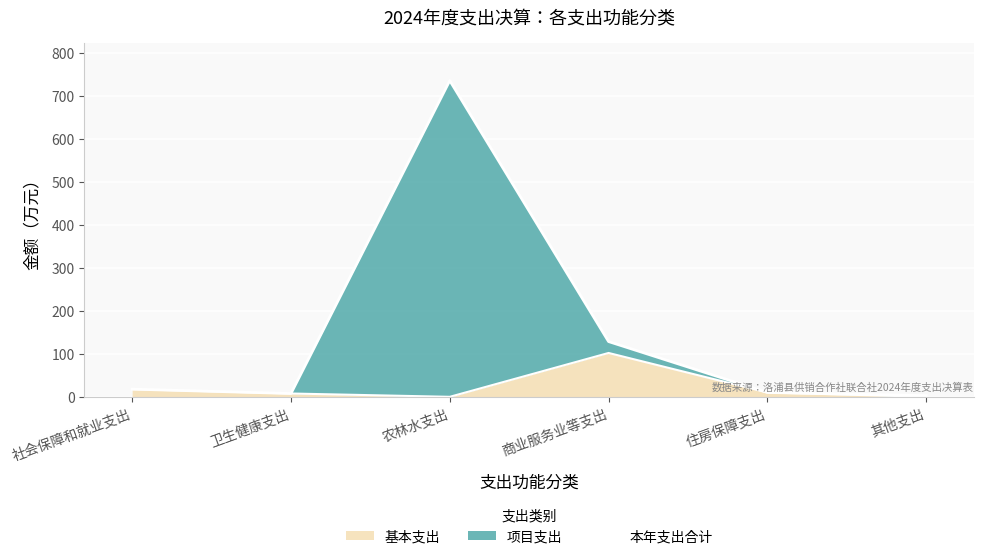

Which has a higher value, 卫生健康支出 or 农林水支出?

农林水支出